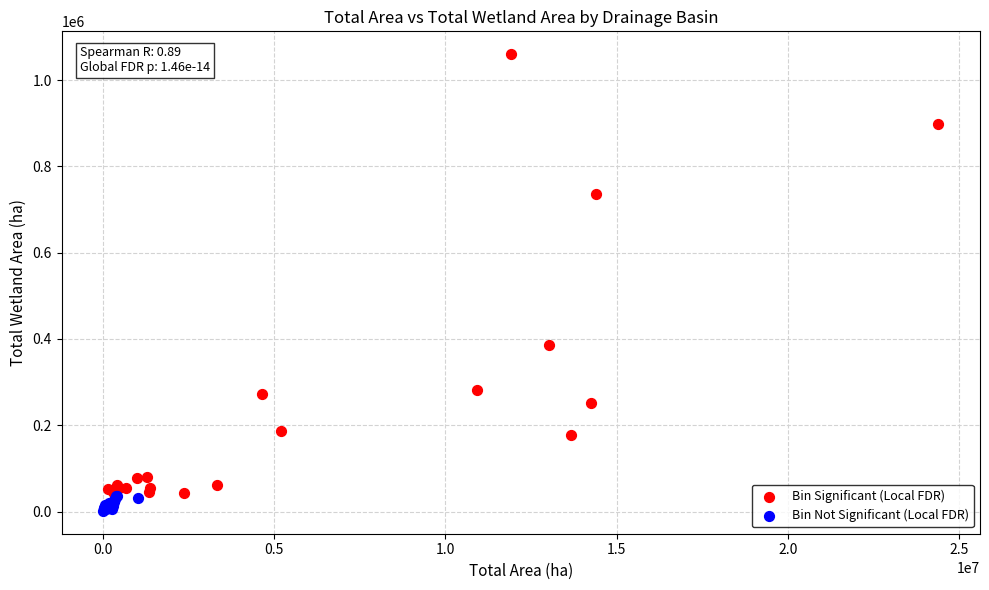

What are all the series names shown in the legend?

Bin Significant (Local FDR), Bin Not Significant (Local FDR)